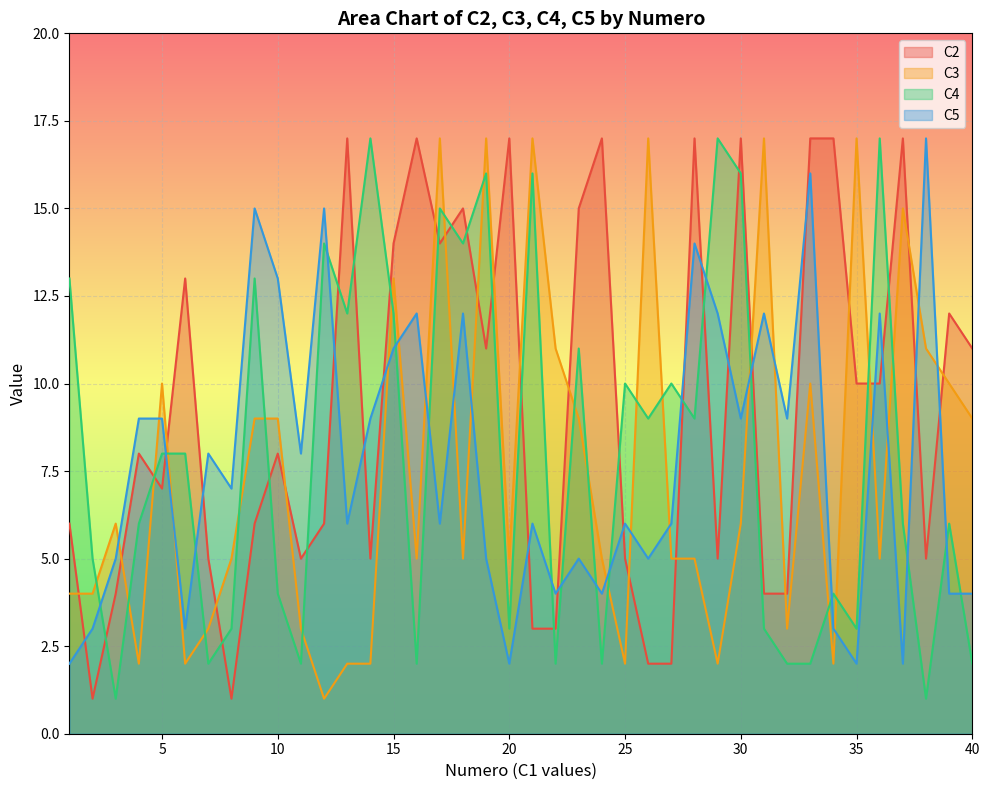

Reading left to right, list all the values displayed in this chart.

C2: 1=6	2=1	3=4	4=8	5=7	6=13	7=5	8=1	9=6	10=8	11=5	12=6	13=17	14=5	15=14	16=17	17=14	18=15	19=11	20=17	21=3	22=3	23=15	24=17	25=5	26=2	27=2	28=17	29=5	30=17	31=4	32=4	33=17	34=17	35=10	36=10	37=17	38=5	39=12	40=11
C3: 1=4	2=4	3=6	4=2	5=10	6=2	7=3	8=5	9=9	10=9	11=3	12=1	13=2	14=2	15=13	16=5	17=17	18=5	19=17	20=5	21=17	22=11	23=9	24=5	25=2	26=17	27=5	28=5	29=2	30=6	31=17	32=3	33=10	34=2	35=17	36=5	37=15	38=11	39=10	40=9
C4: 1=13	2=5	3=1	4=6	5=8	6=8	7=2	8=3	9=13	10=4	11=2	12=14	13=12	14=17	15=12	16=2	17=15	18=14	19=16	20=3	21=16	22=2	23=11	24=2	25=10	26=9	27=10	28=9	29=17	30=16	31=3	32=2	33=2	34=4	35=3	36=17	37=6	38=1	39=6	40=2
C5: 1=2	2=3	3=5	4=9	5=9	6=3	7=8	8=7	9=15	10=13	11=8	12=15	13=6	14=9	15=11	16=12	17=6	18=12	19=5	20=2	21=6	22=4	23=5	24=4	25=6	26=5	27=6	28=14	29=12	30=9	31=12	32=9	33=16	34=3	35=2	36=12	37=2	38=17	39=4	40=4